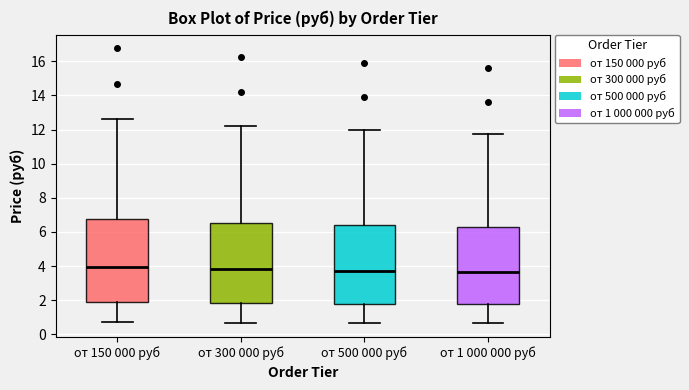

Reading left to right, read every box against the y-axis: the position of its median line, the range the box covers, and the ends of its whiskers. The values are not printed on the chart, so give them approximately, as read against the axis.

от 150 000 руб: median 4.0, box 1.8 to 6.8, whiskers 0.8 to 12.6
от 300 000 руб: median 3.8, box 1.8 to 6.6, whiskers 0.6 to 12.2
от 500 000 руб: median 3.8, box 1.8 to 6.4, whiskers 0.6 to 12.0
от 1 000 000 руб: median 3.6, box 1.8 to 6.2, whiskers 0.6 to 11.8